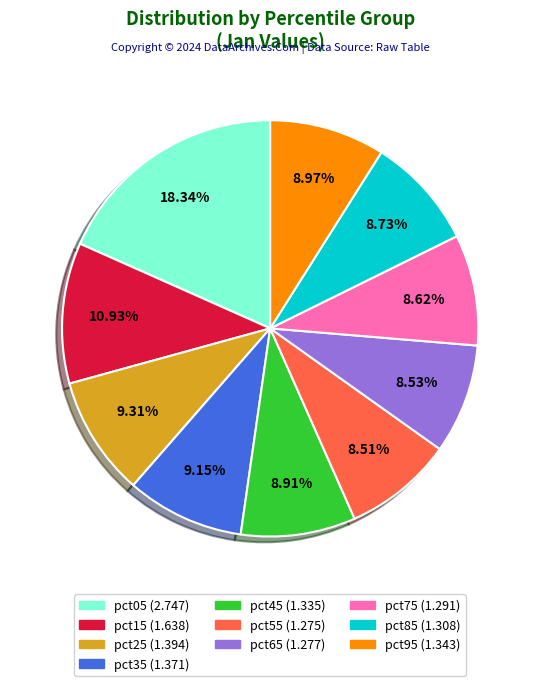

How much of the chart is everything except pct45?

91.1%